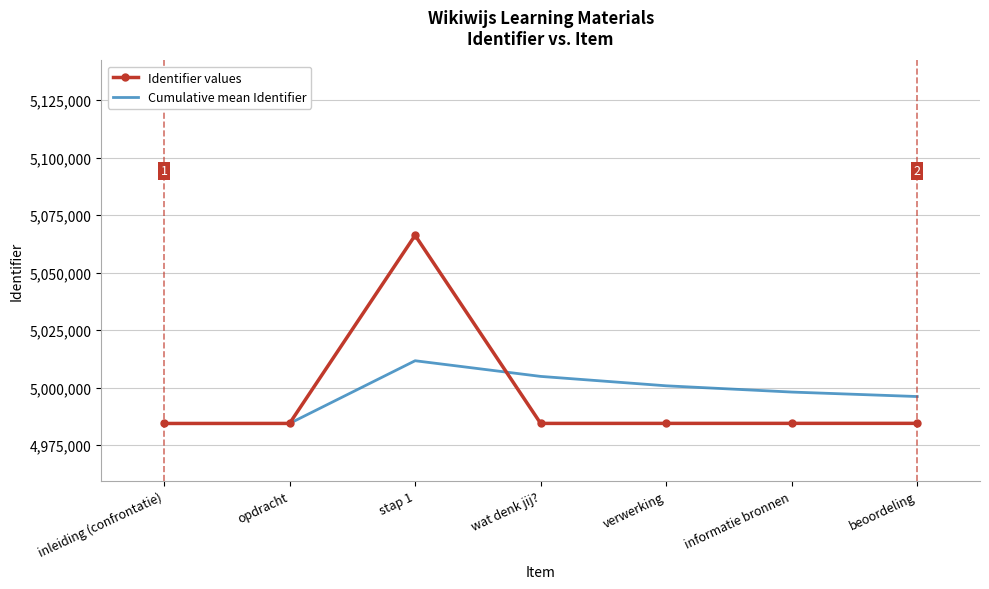

At wat denk jij?, list the series in order from smallest to largest.

Identifier values, Cumulative mean Identifier